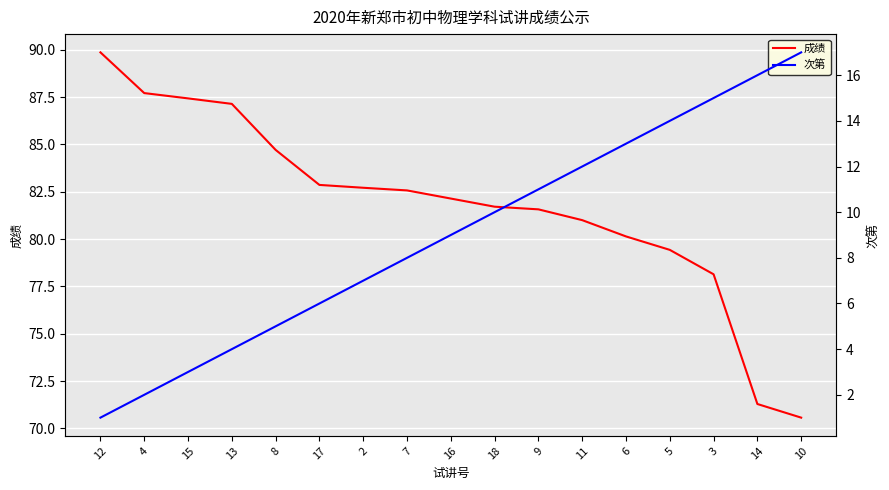

What is the total value across all series at 9?

92.6